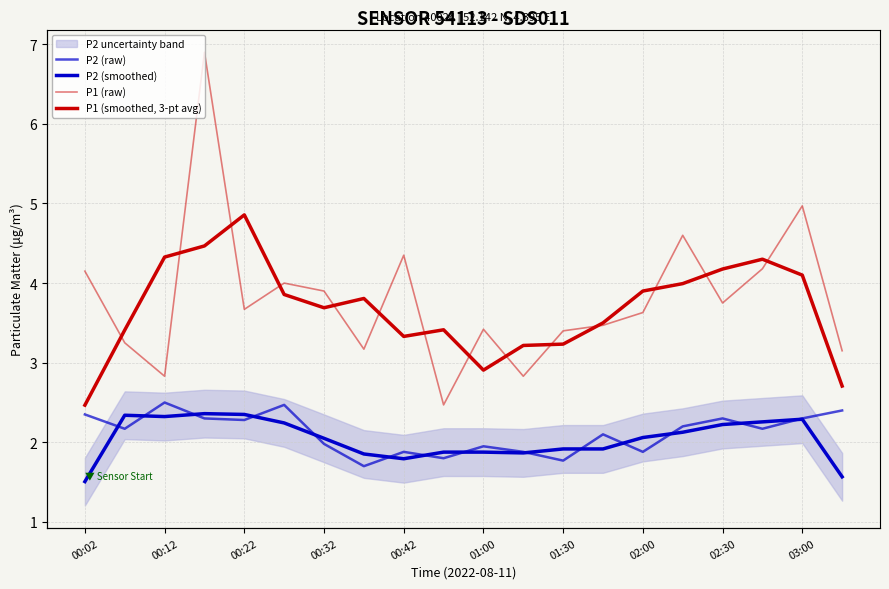

Which series has the largest range (max minus min)?

P1 (raw)